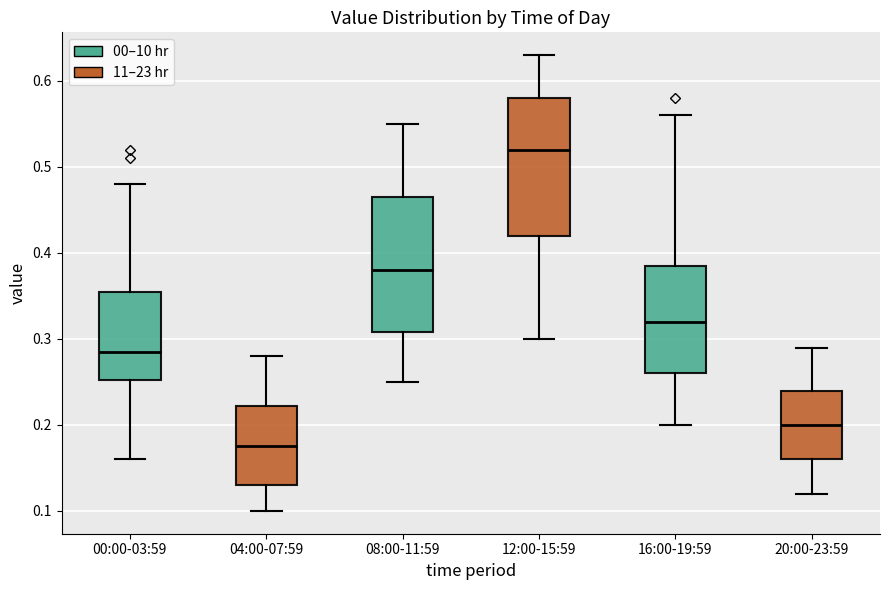

Which box's median line is the highest?

12:00-15:59